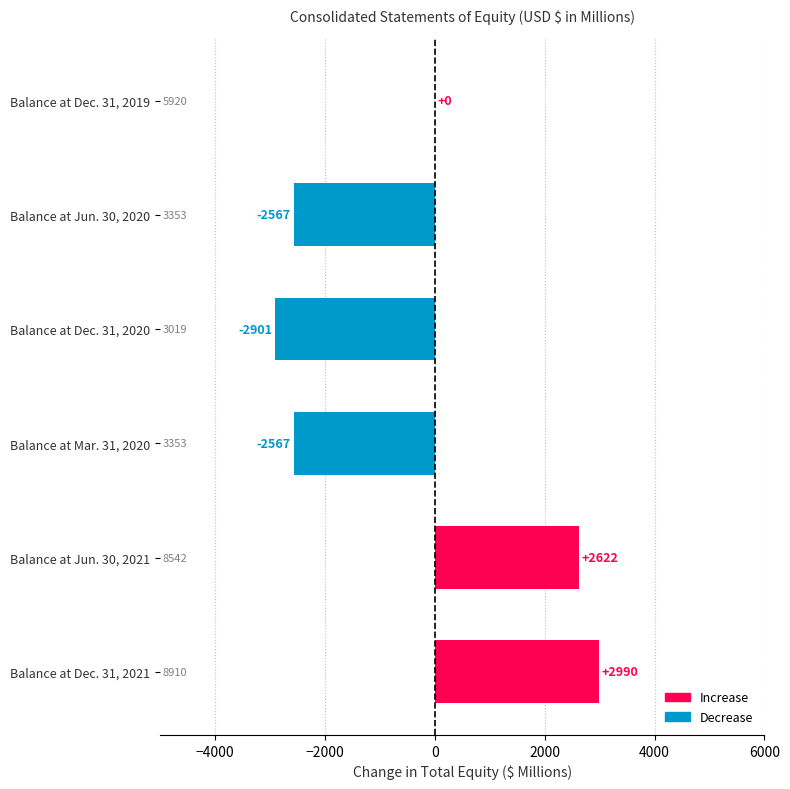

Count the number of data series in this chart.

1